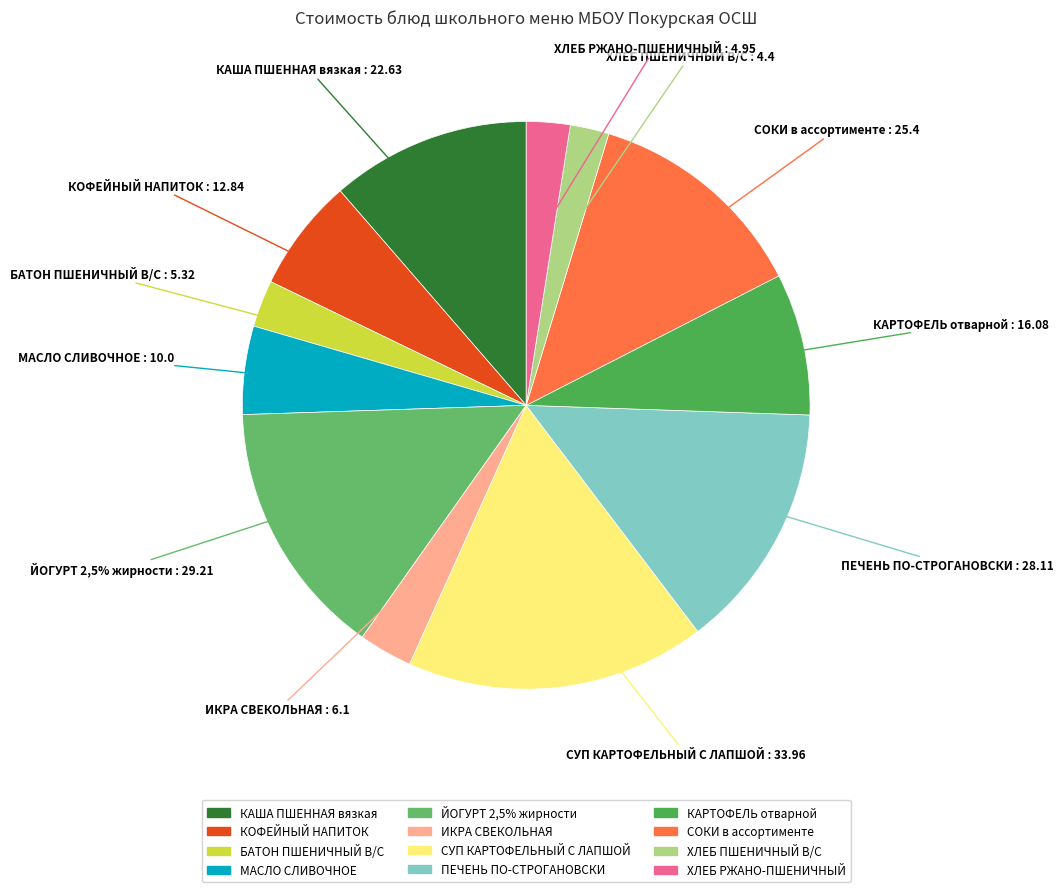

To the nearest percent, what portion does БАТОН ПШЕНИЧНЫЙ В/С represent?

3%